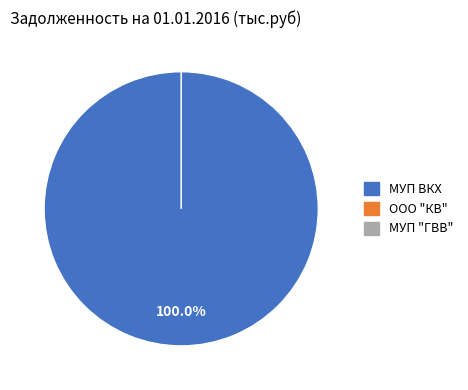

How many slices are in this pie chart?

3